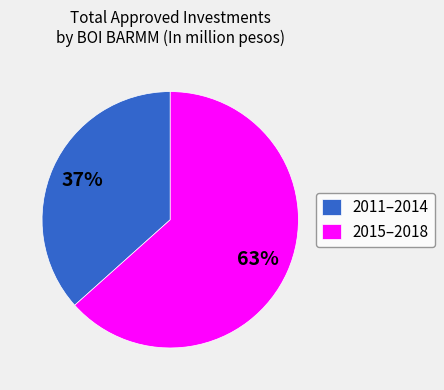

Rank the categories by value from lowest to highest.

2011–2014, 2015–2018